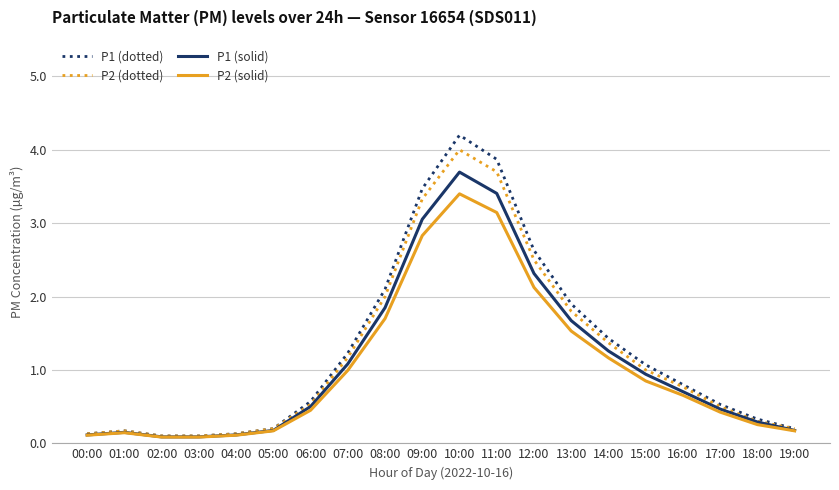

What is the total value across all series at 00:00?

0.5